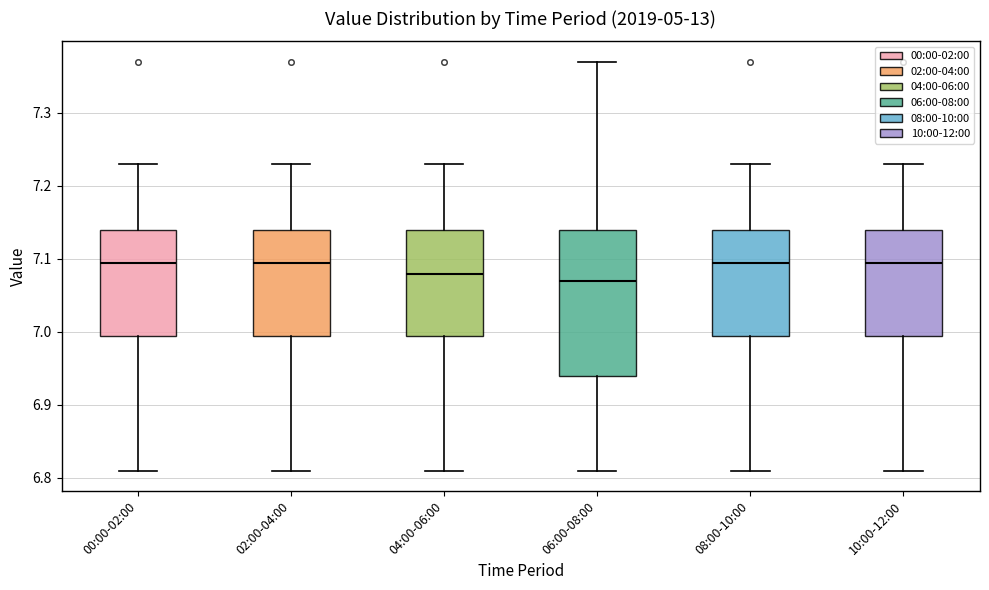

Which box is the tallest, from its lower edge to its upper edge?

06:00-08:00